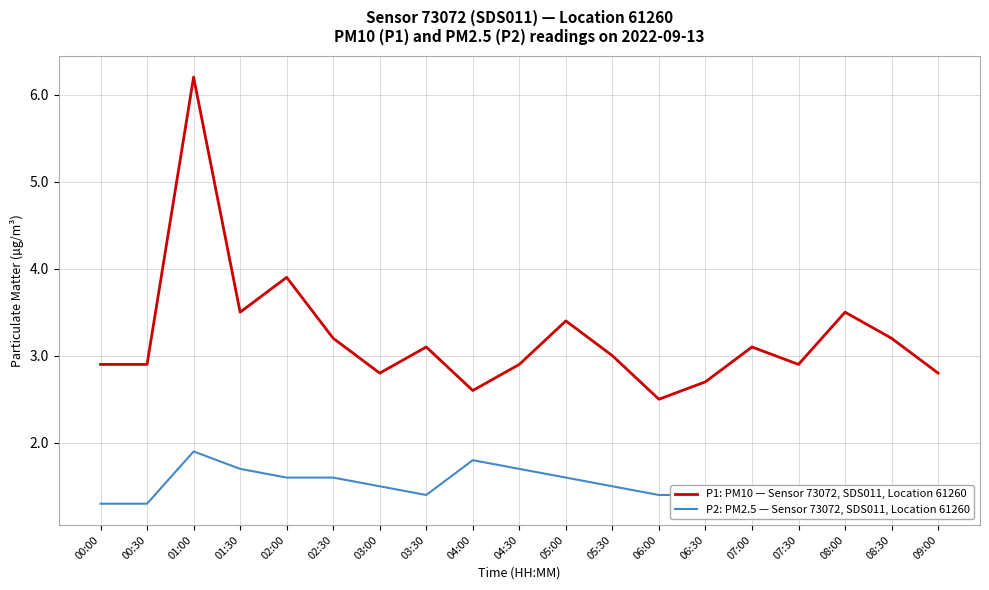

What is the label of the 2nd point from the left?

00:30